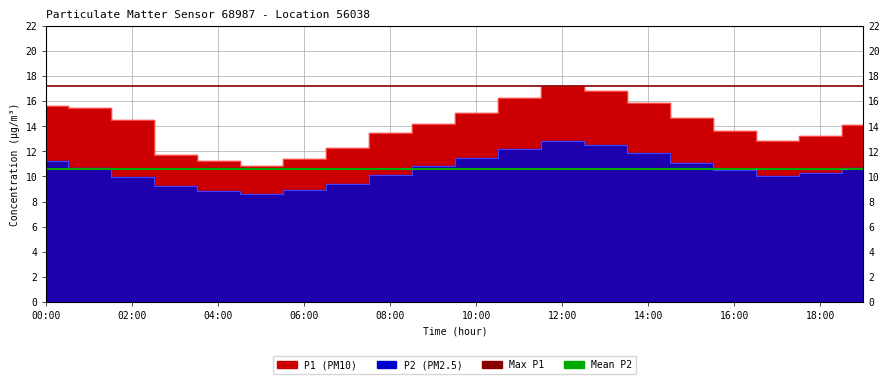

The P1 series shows 13.6 at 16:00. True or false?

True